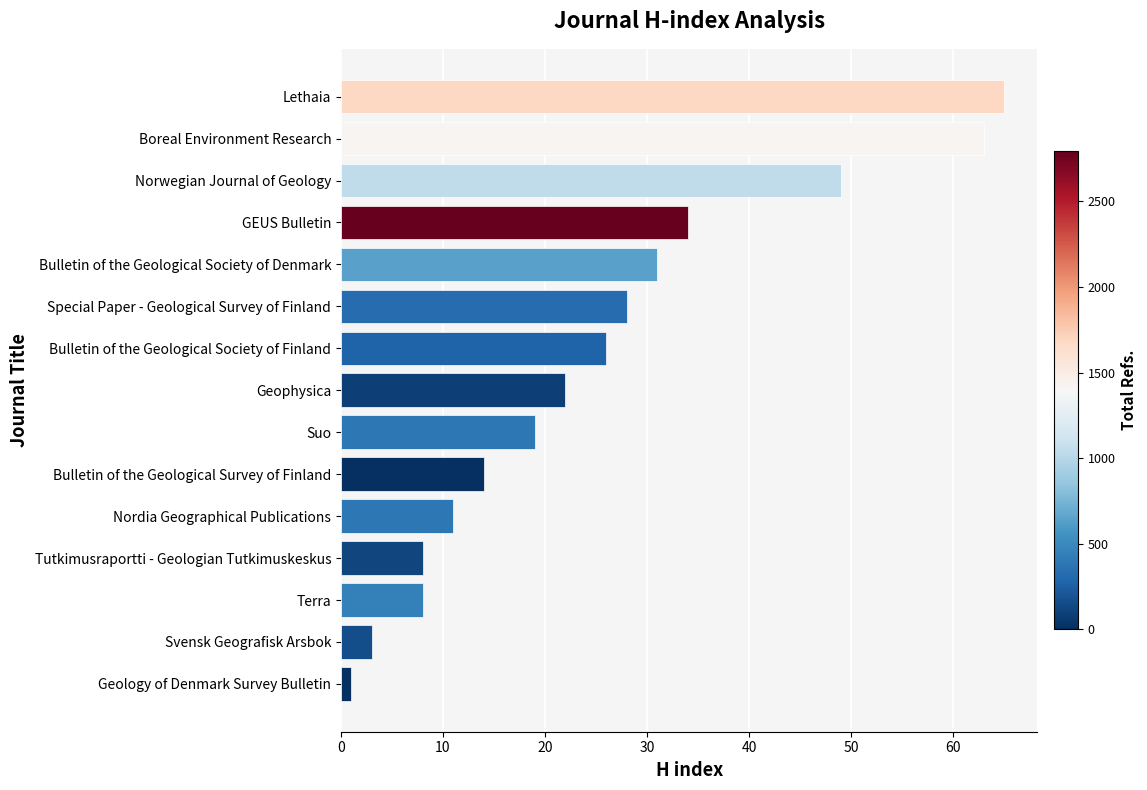

Reading bottom to top, what are all the values shown in this chart?

1	3	8	8	11	14	19	22	26	28	31	34	49	63	65